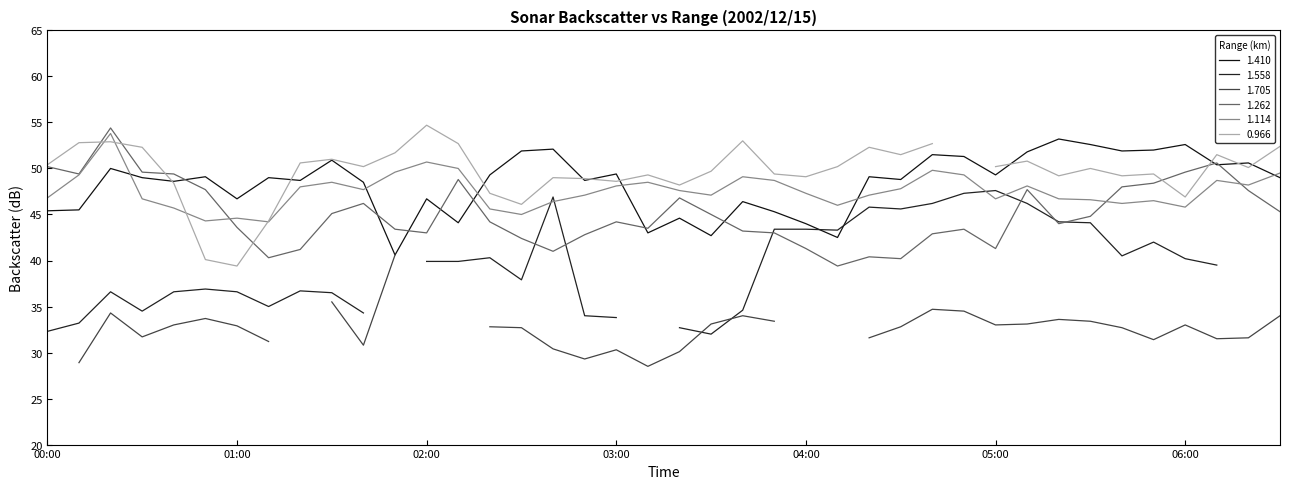

Where is the first local minimum for 1.262?

2002/12/15 00:10